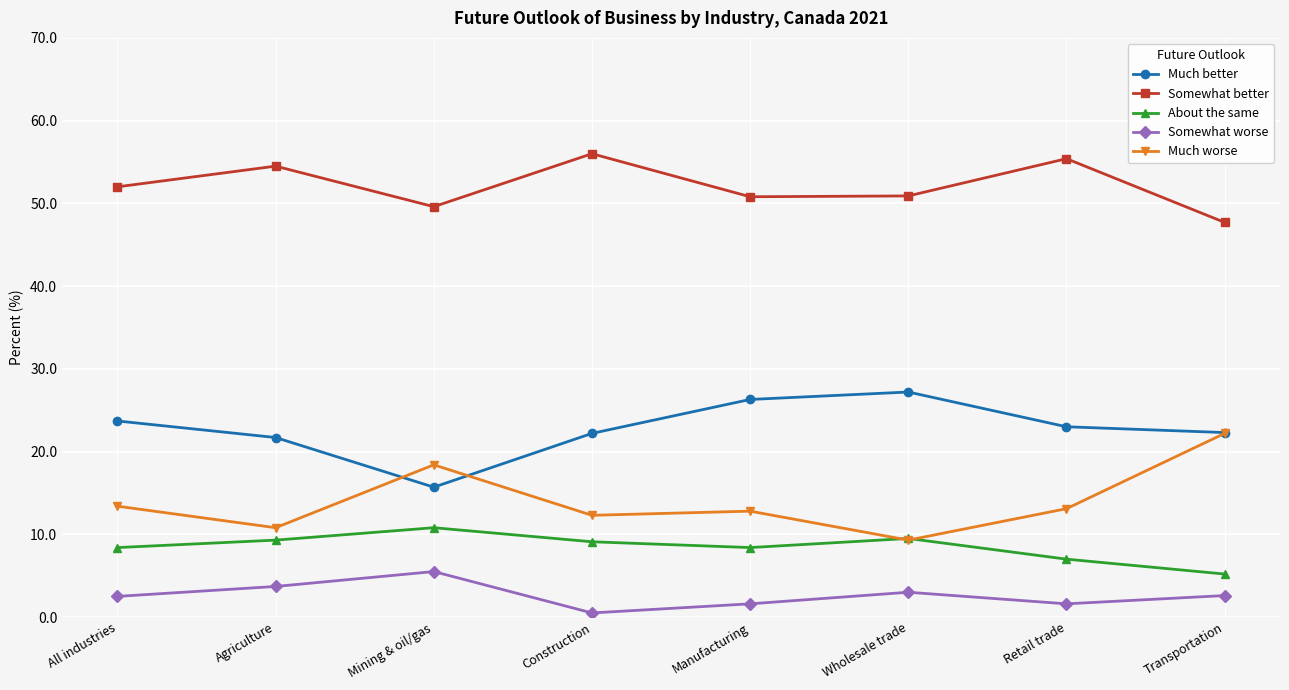

At how many categories does at least one series exceed 33?

8